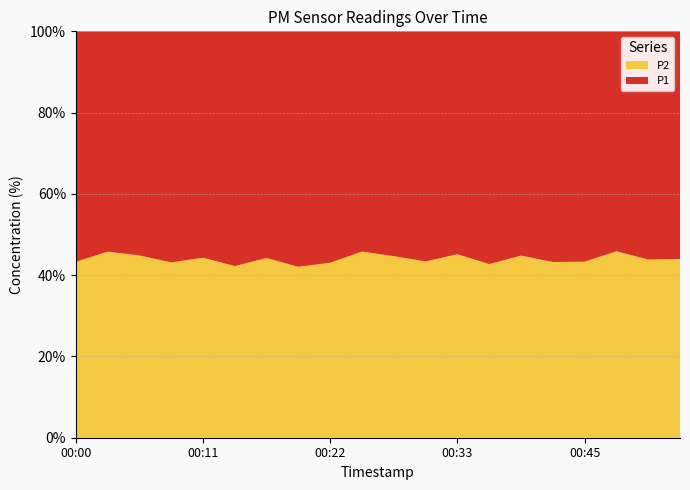

What is the maximum value for P2?

45.9